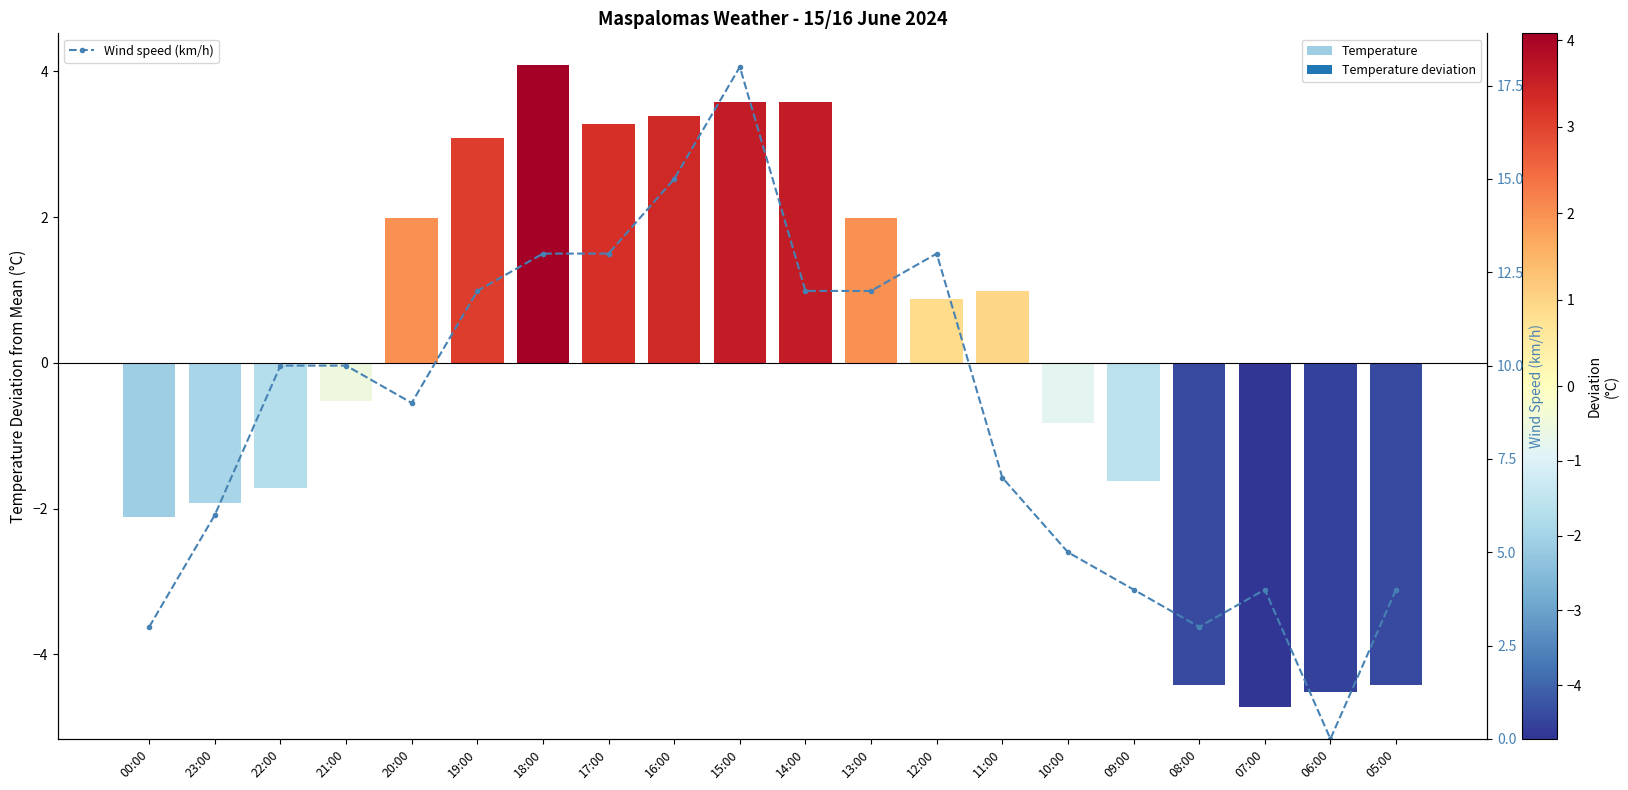

Which category has the lowest value across all series?

06:00